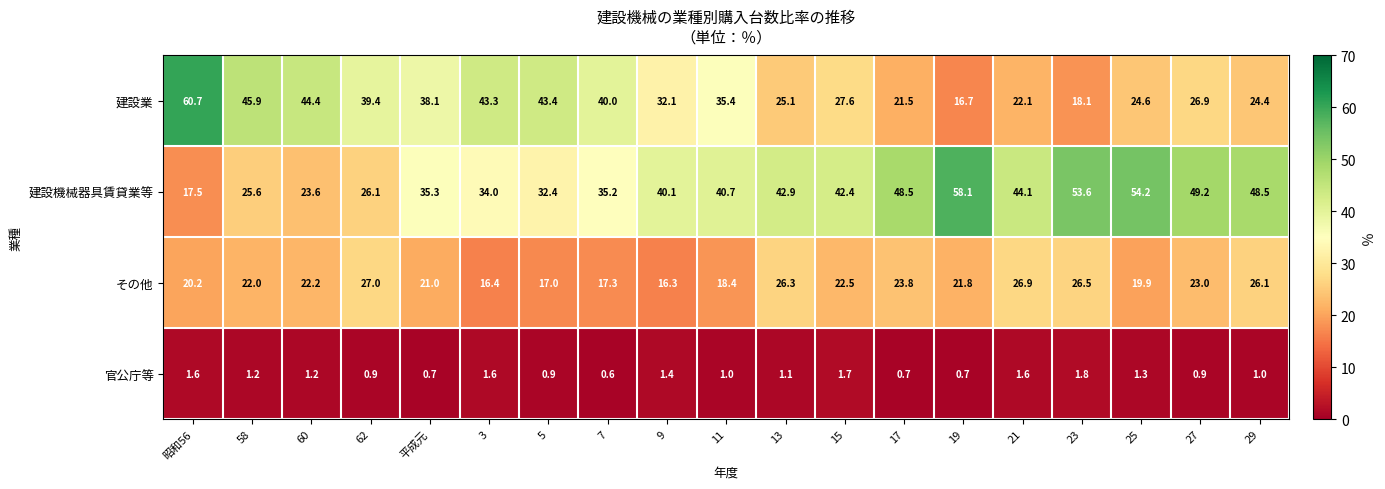

Is the value of 建設業 at 58 greater than the value of その他 at 17?

Yes